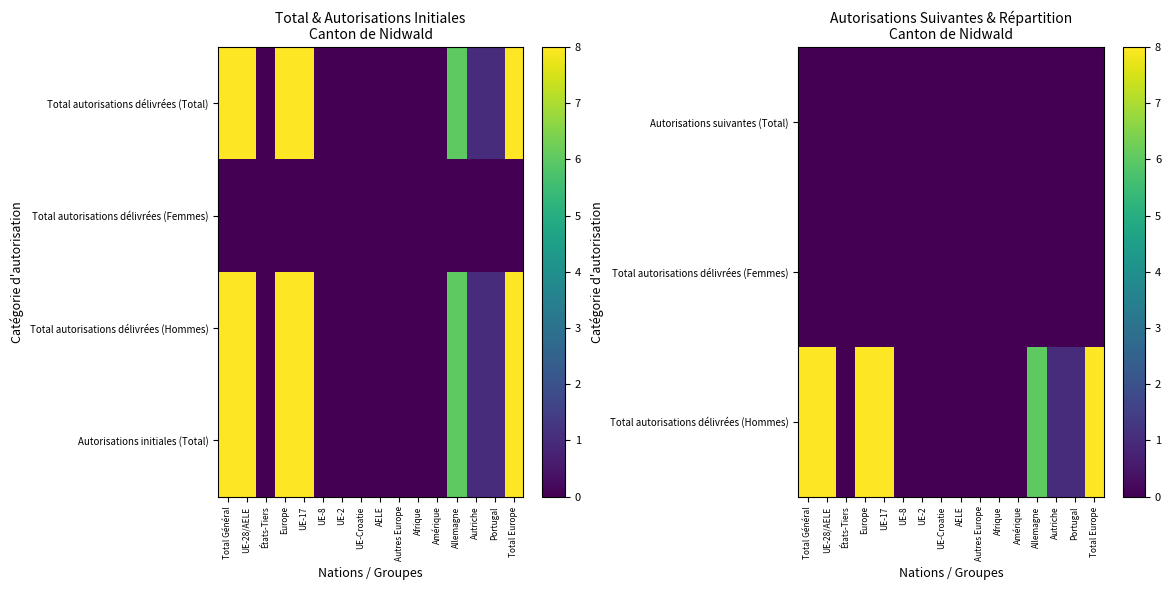

Count the number of data series in this chart.

4